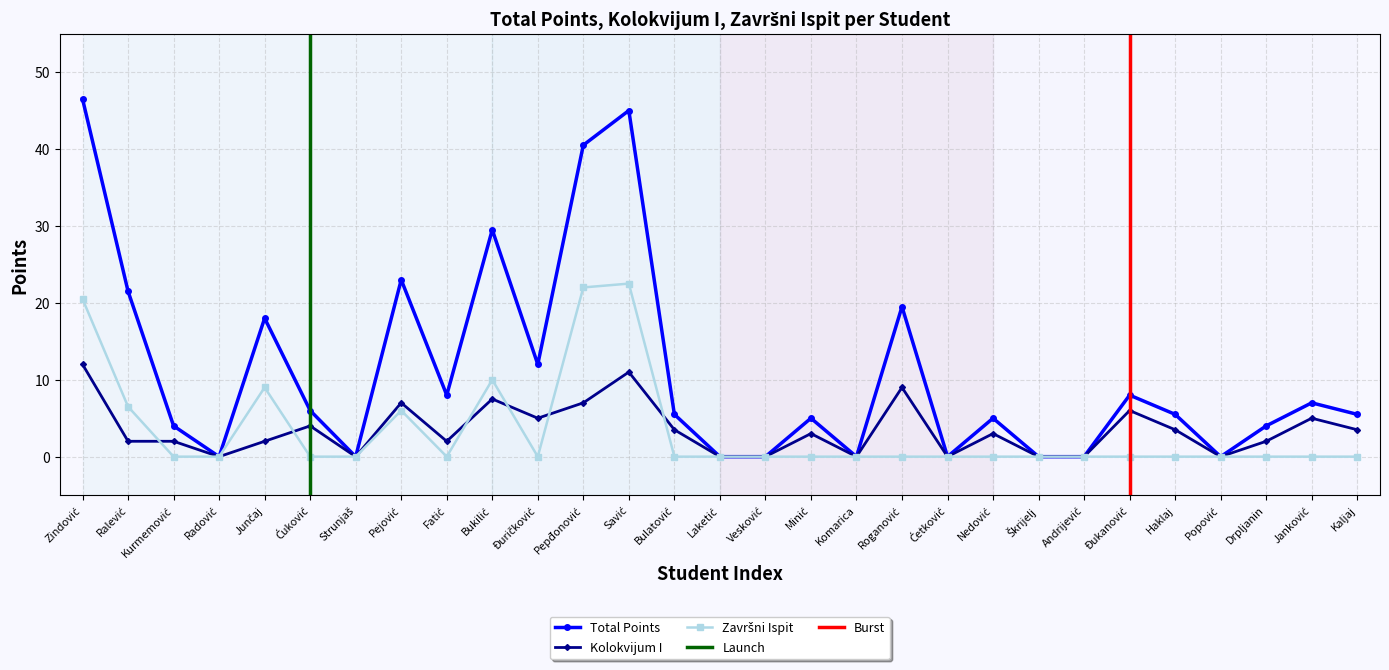

Which category has the lowest value across all series?

Radović